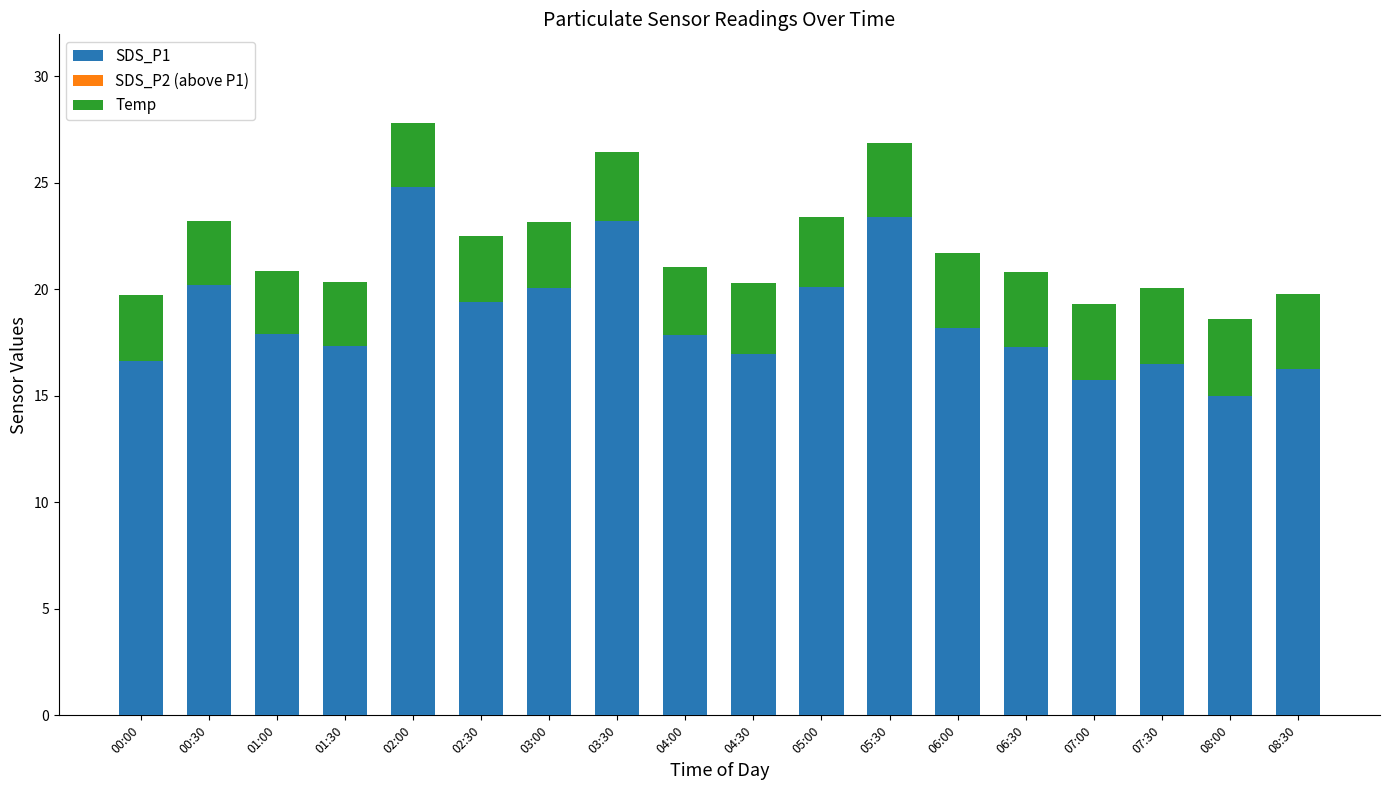

What is the total value across all series at 02:00?

27.8